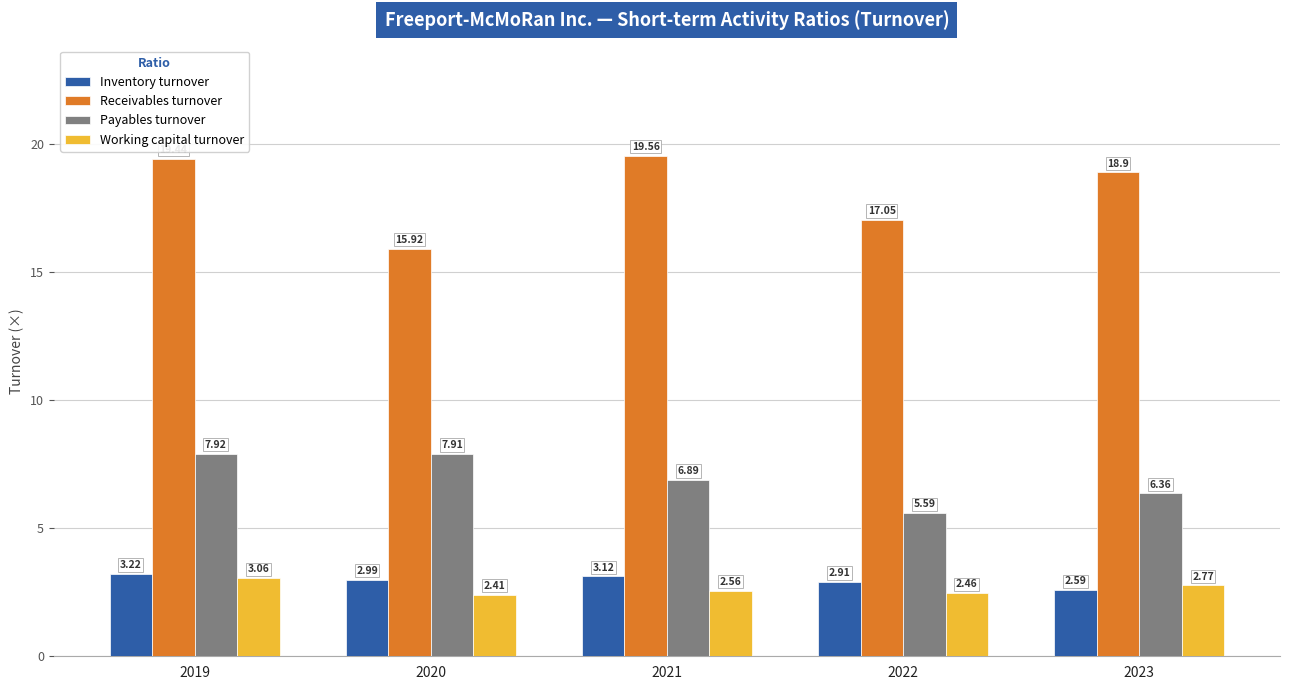

What is the total value across all series at 2021?

32.1